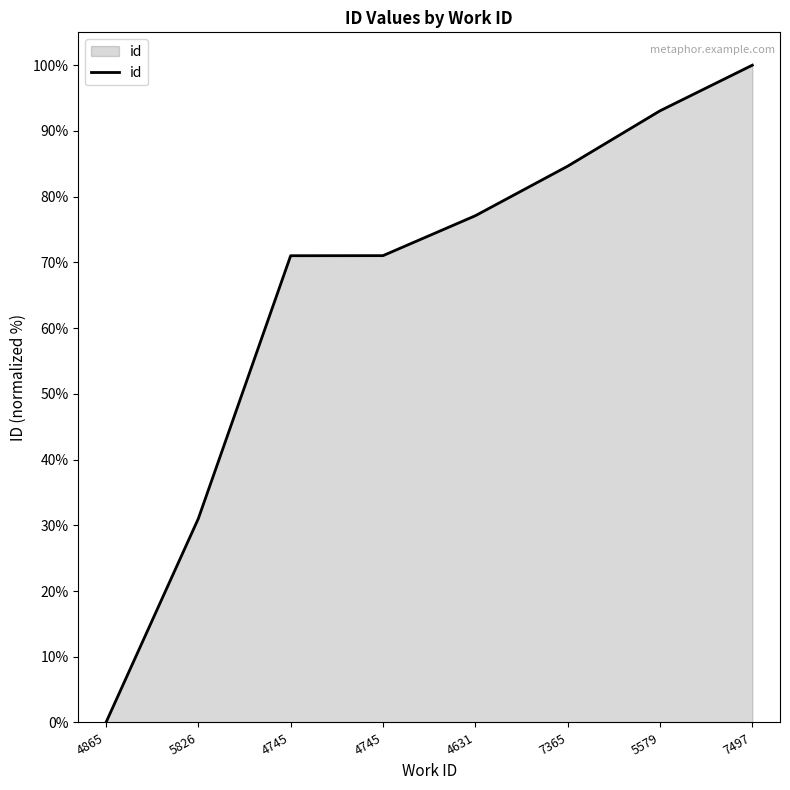

Rank the categories by value from lowest to highest.

4865, 5826, 4745, 4745, 4631, 7365, 5579, 7497